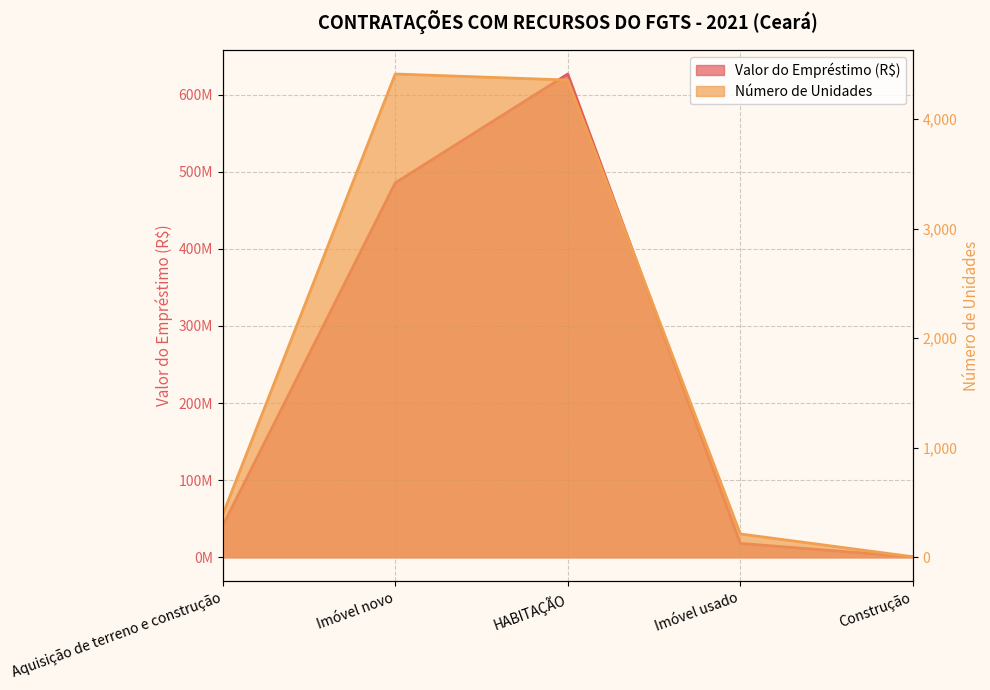

Is it true that Número de Unidades equals 2633.6 at HABITAÇÃO?

False